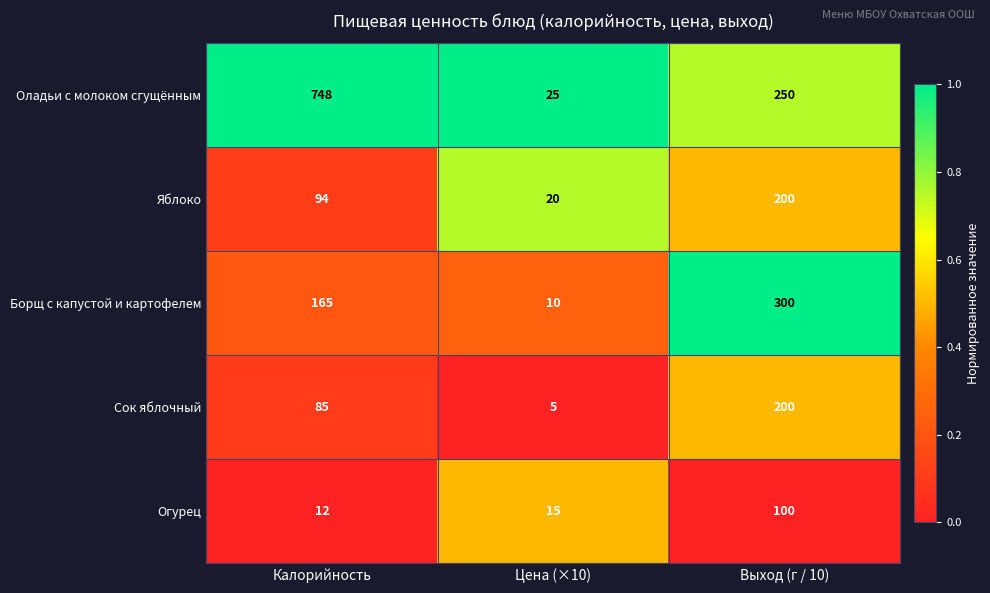

At Цена (×10), list the series in order from largest to smallest.

Оладьи с молоком сгущённым, Яблоко, Огурец, Борщ с капустой и картофелем, Сок яблочный